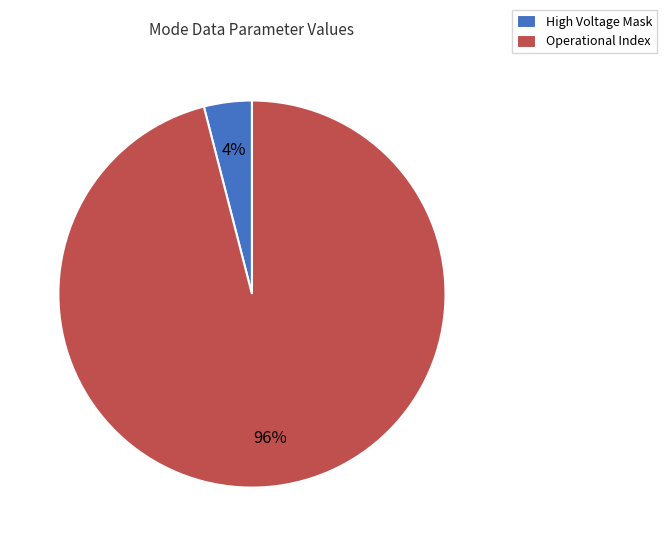

Is the sum of High Voltage Mask and Operational Index greater than half?

Yes